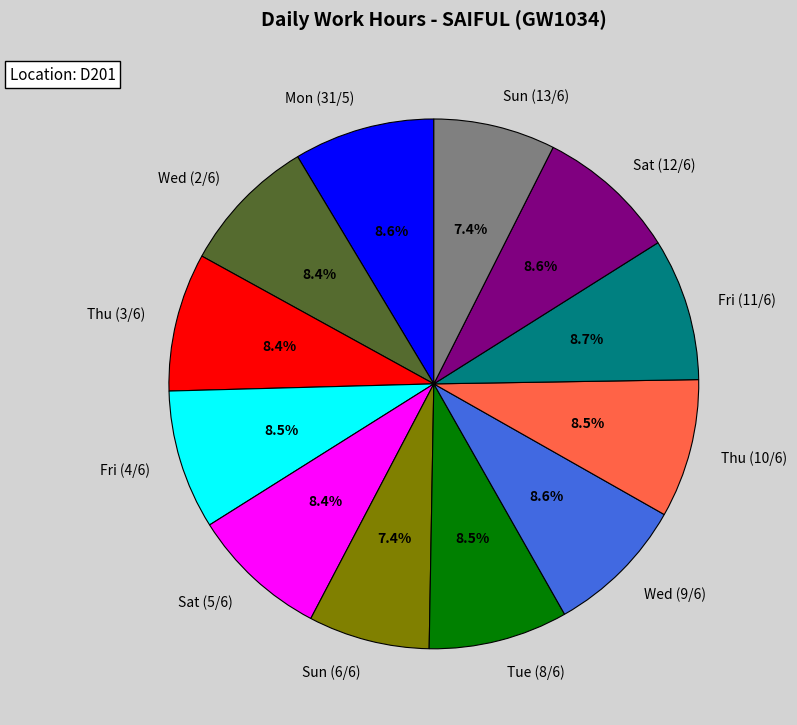

To the nearest percent, what is the difference between the largest and smallest slice percentages?

1%